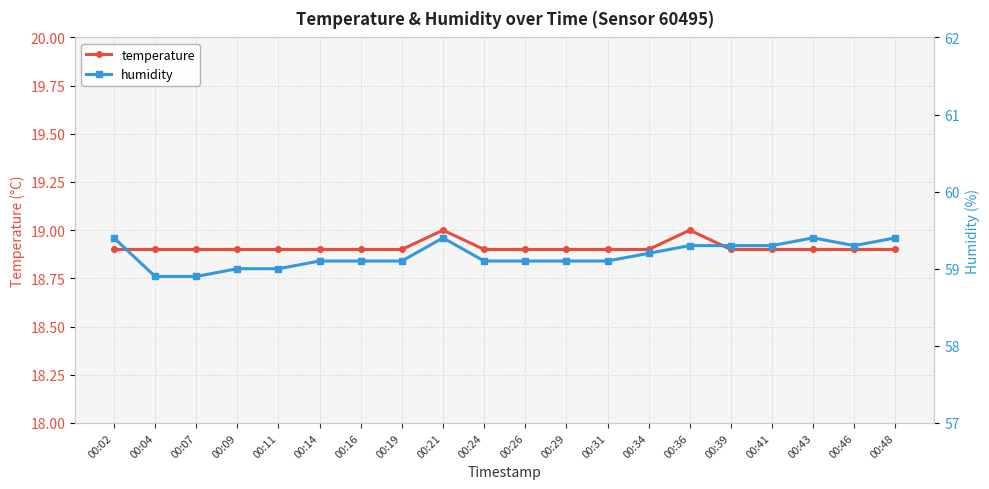

Reading left to right, transcribe all the data shown in this chart.

temperature: 18.9	18.9	18.9	18.9	18.9	18.9	18.9	18.9	19.0	18.9	18.9	18.9	18.9	18.9	19.0	18.9	18.9	18.9	18.9	18.9
humidity: 59.4	58.9	58.9	59.0	59.0	59.1	59.1	59.1	59.4	59.1	59.1	59.1	59.1	59.2	59.3	59.3	59.3	59.4	59.3	59.4